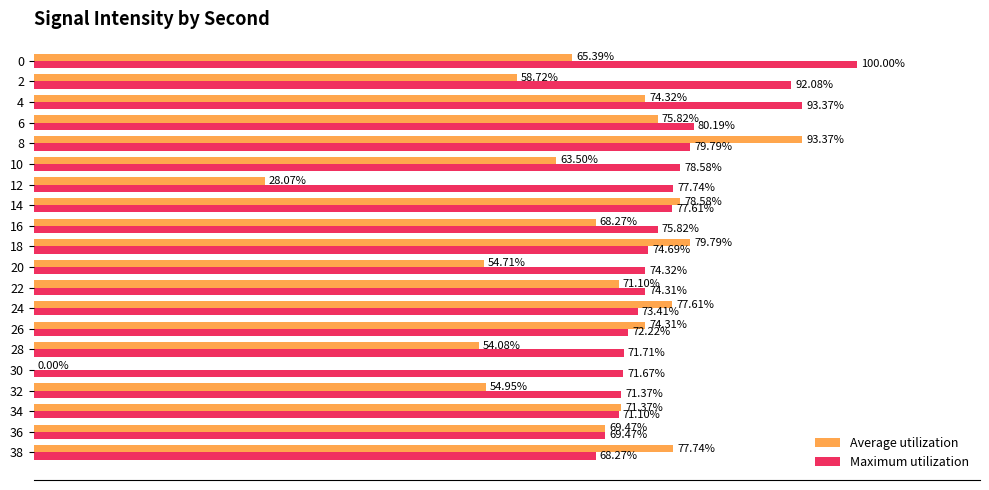

Which series changed the most between 22 and 30?

Average utilization